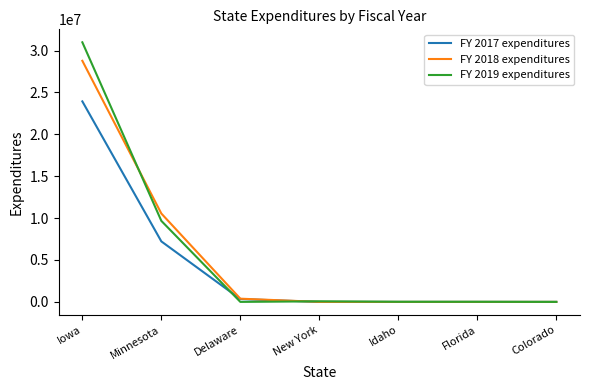

At which label does FY 2019 expenditures reach its peak?

Iowa